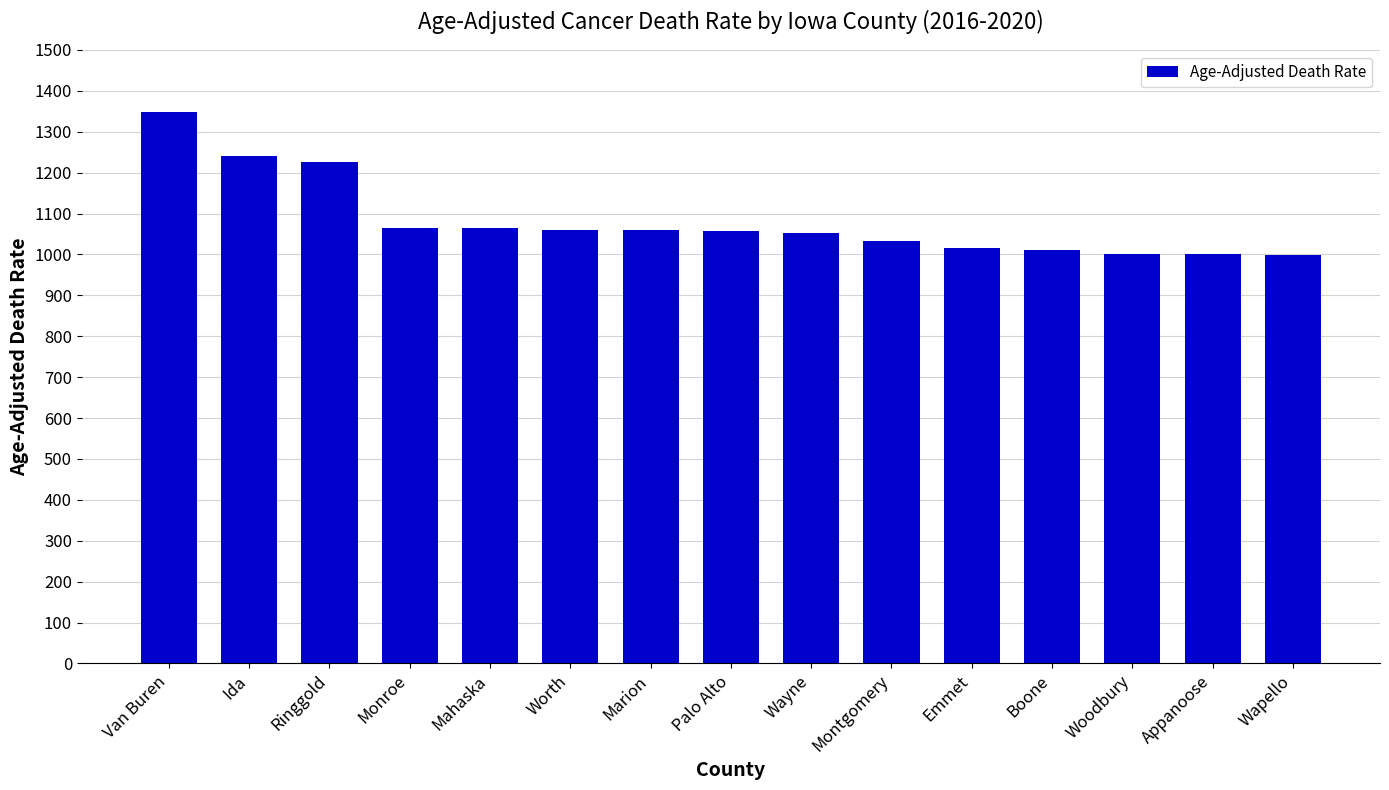

Which category has the highest value across all series?

Van Buren